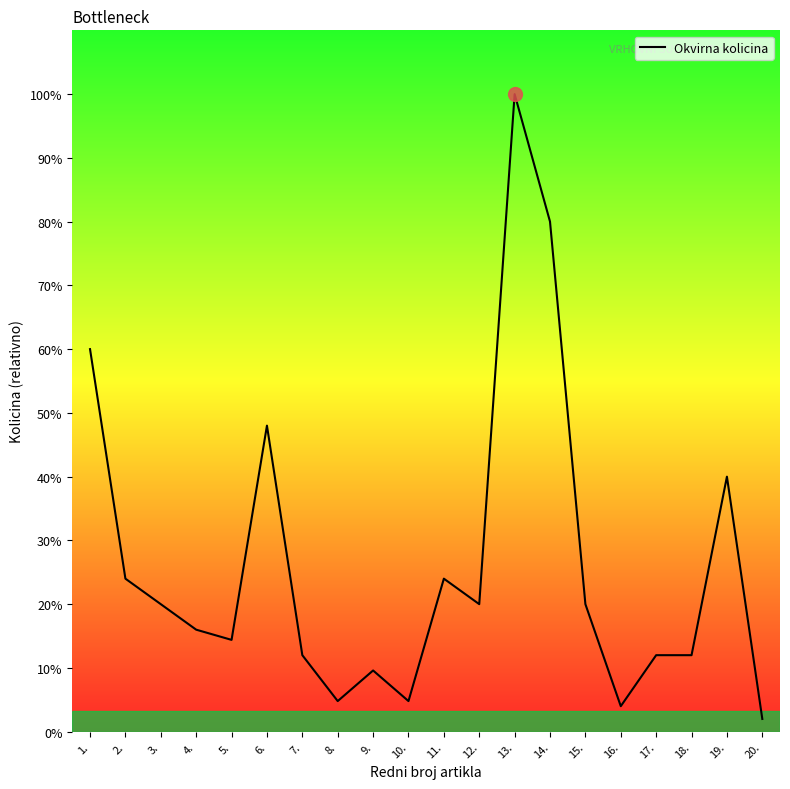

Where does the data first go above 50?

1.